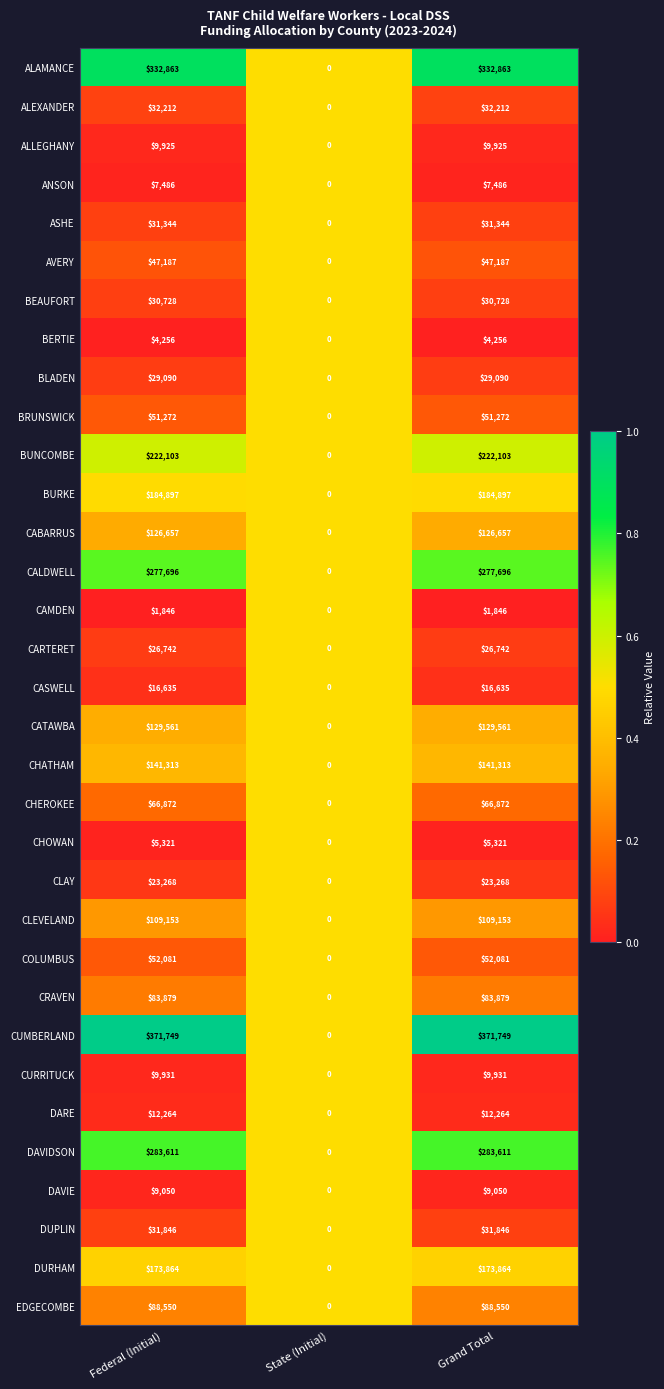

What is the spread (max minus min) of values at Grand Total?

369903